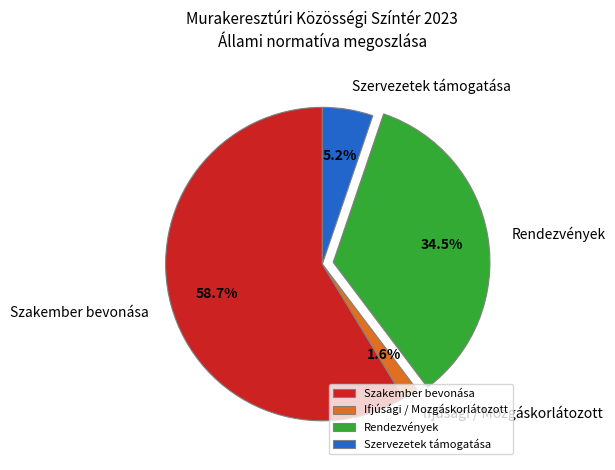

Count the number of slices in the pie.

4